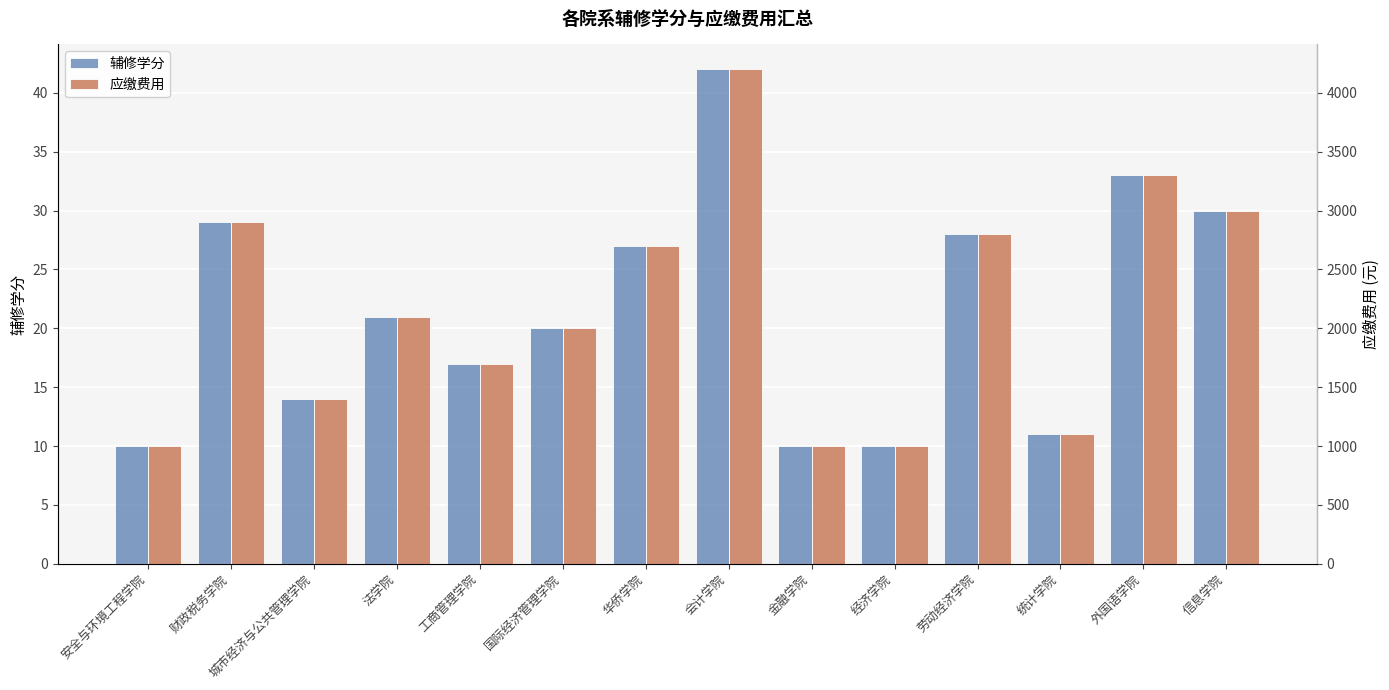

Is the value of 应缴费用 at 城市经济与公共管理学院 greater than the value of 辅修学分 at 统计学院?

Yes